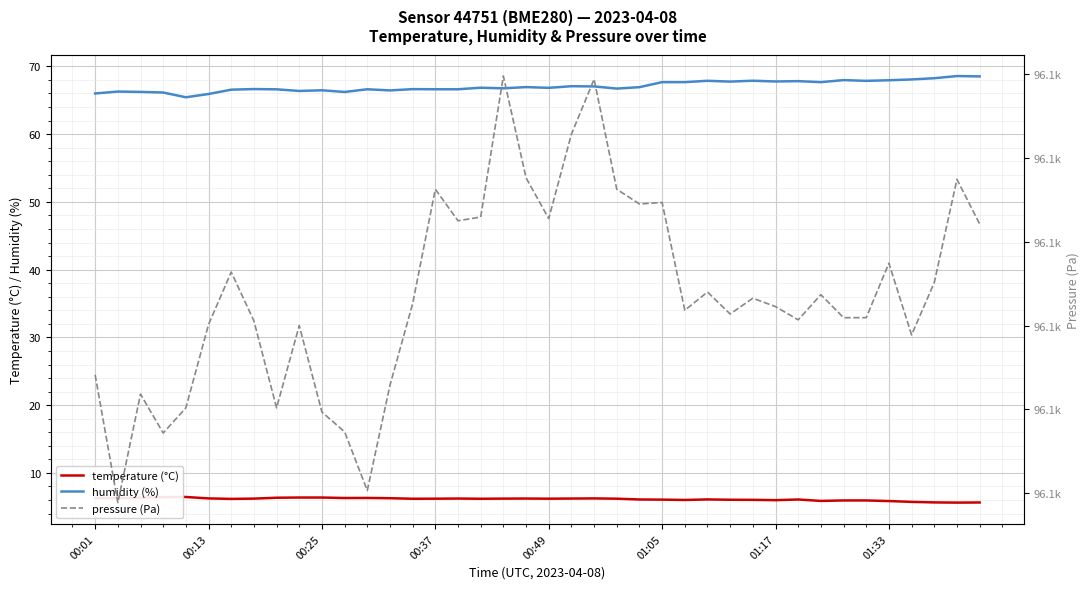

True or false: humidity (%) and pressure (Pa) intersect in this chart.

False